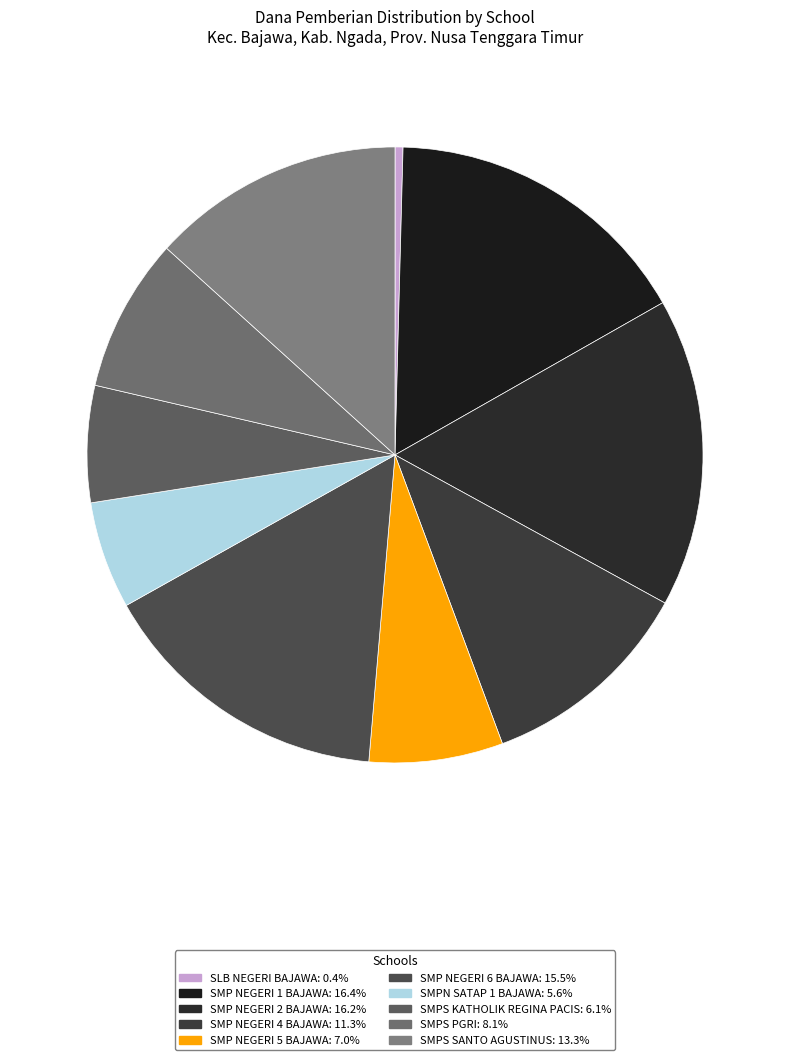

How many slices are in this pie chart?

10